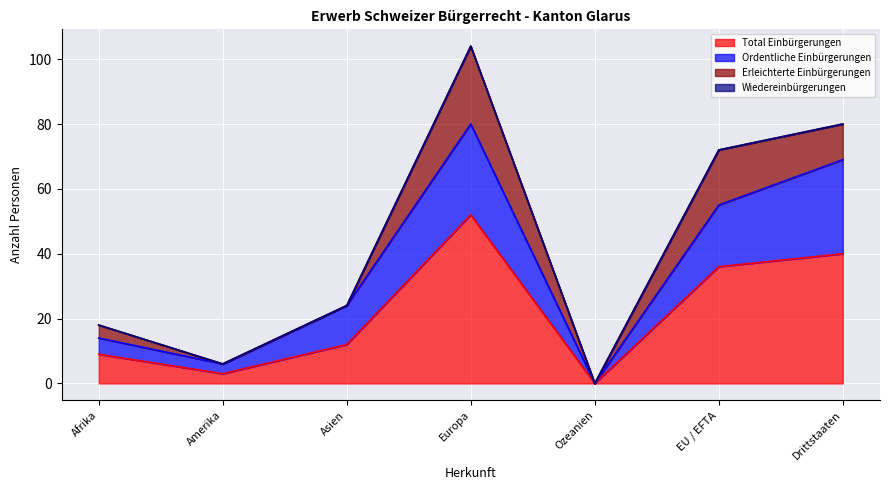

What is the difference between the second highest and second lowest values in the Total Einbürgerungen series?

37